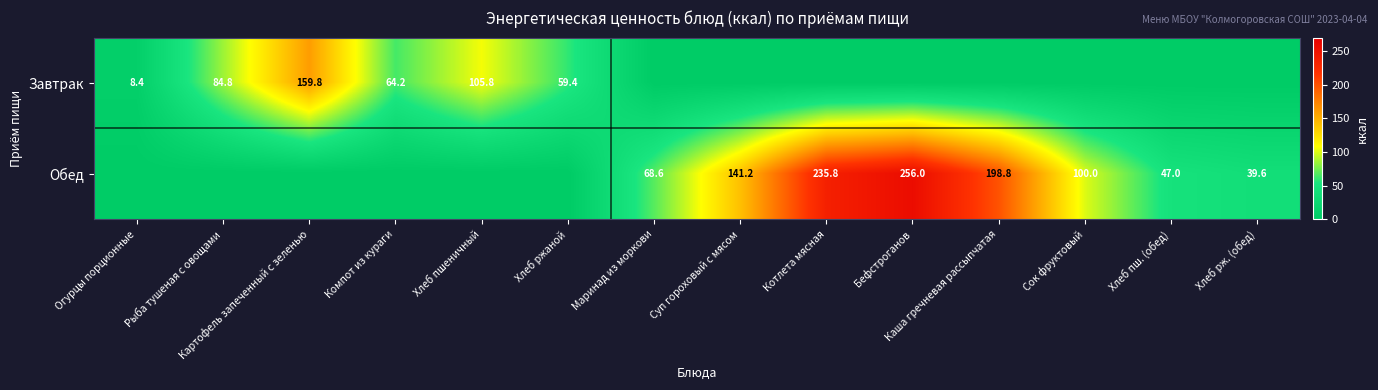

Is the value of Обед at Маринад из моркови greater than the value of Завтрак at Компот из кураги?

Yes